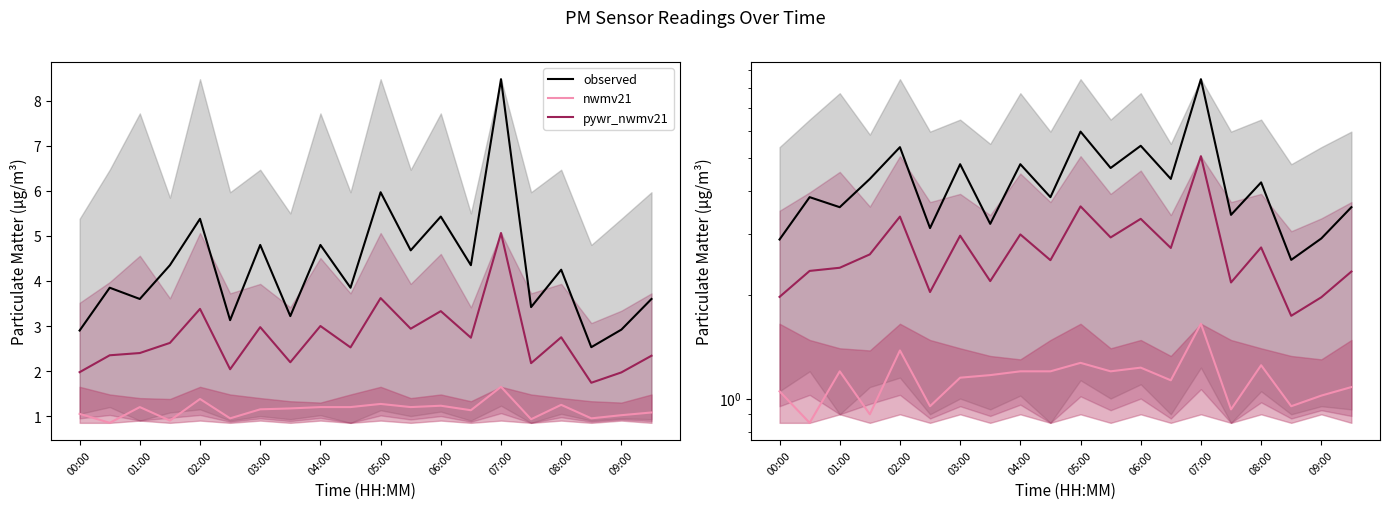

At how many categories does at least one series exceed 7?

1